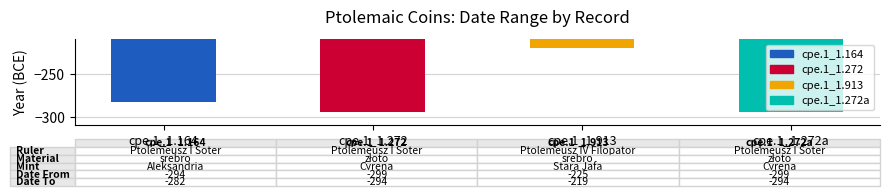

What is the change in value from cpe.1_1.164 to cpe.1_1.913?

+63